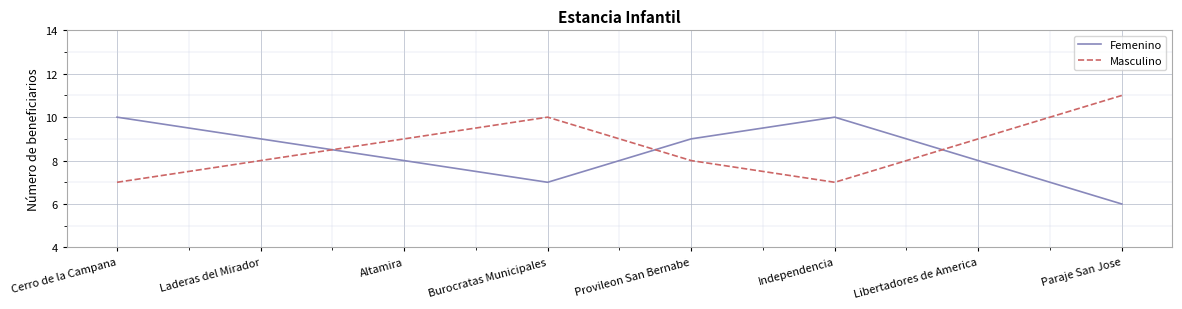

True or false: Masculino has more than 0 points higher than both neighbors.

True